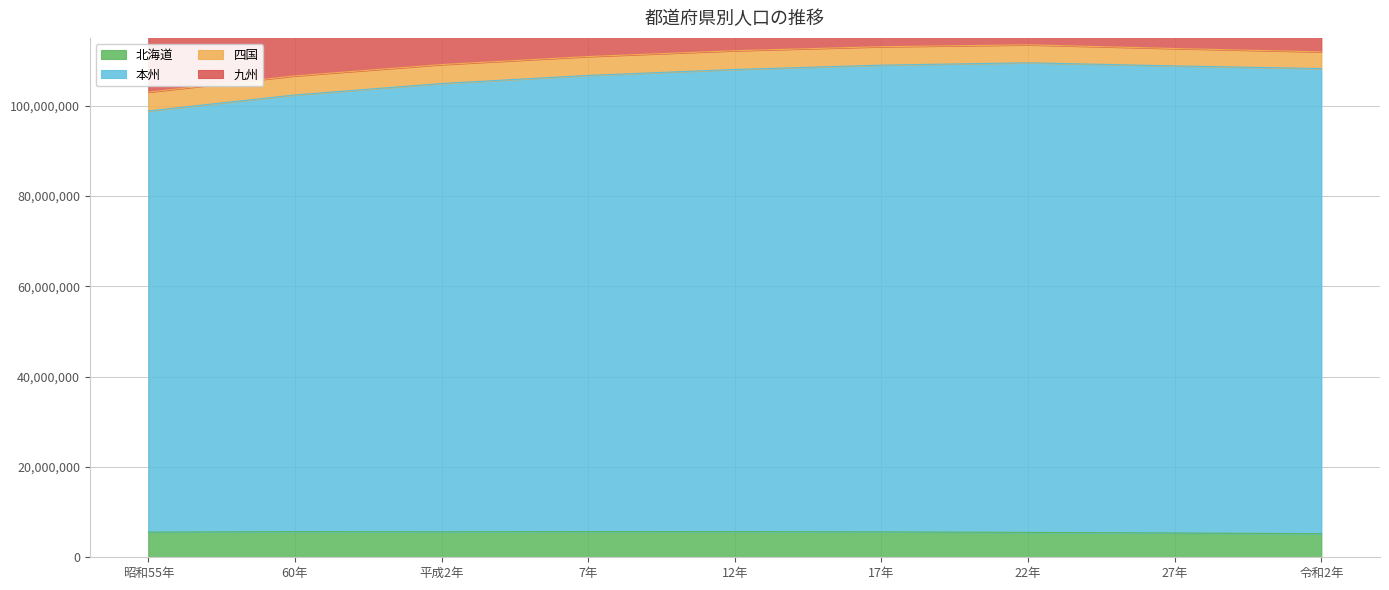

The value of 北海道 at 令和2年 is 5224614. True or false?

True